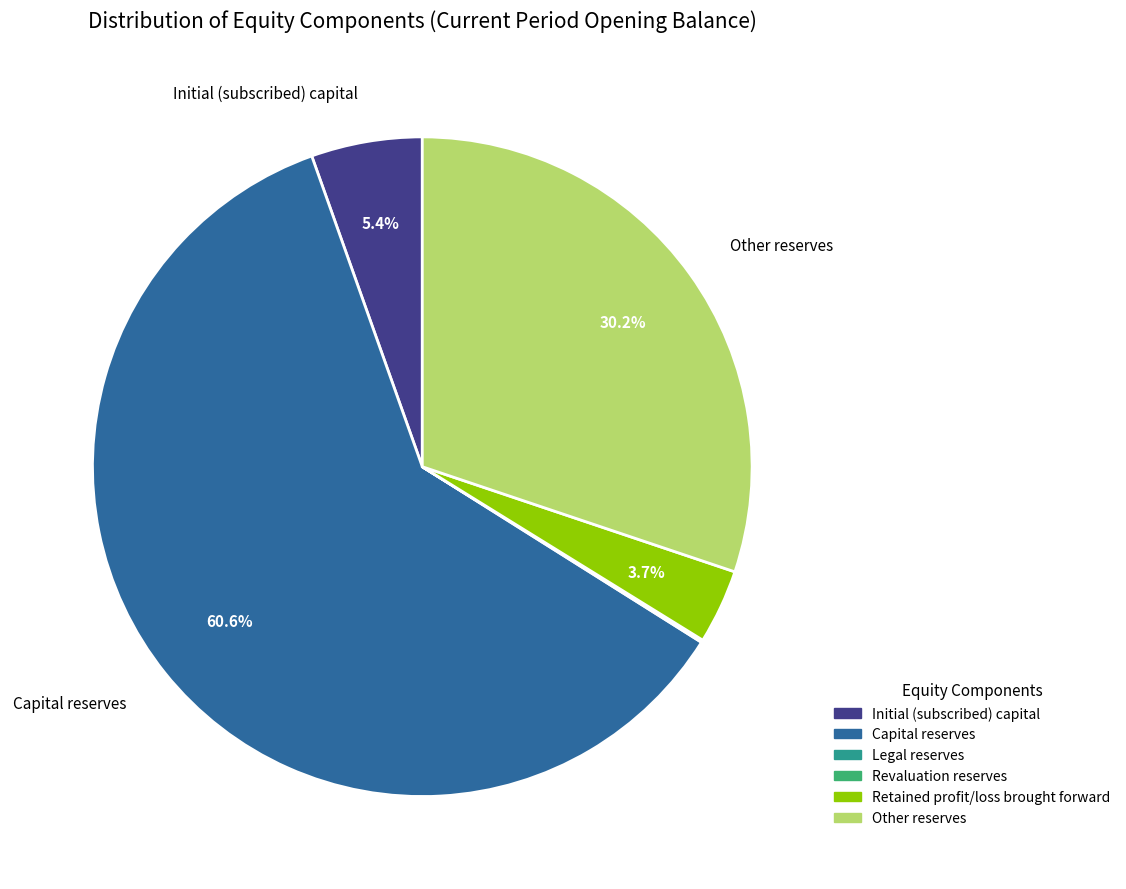

What is the majority slice?

Capital reserves